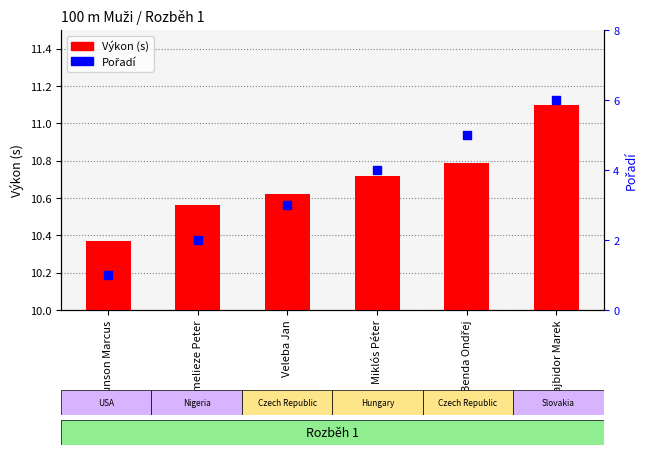

What are all the series names shown in the legend?

Výkon, Pořadí